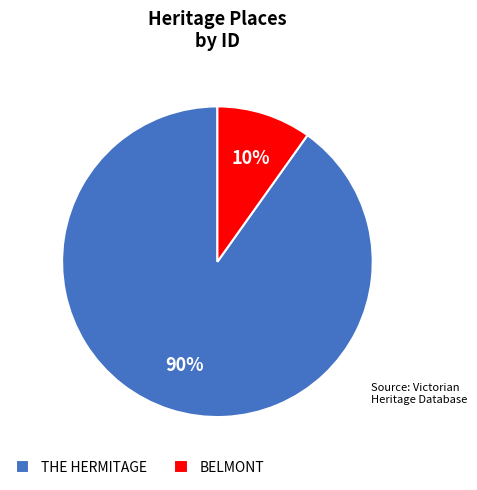

True or false: BELMONT accounts for 4% of the total.

False